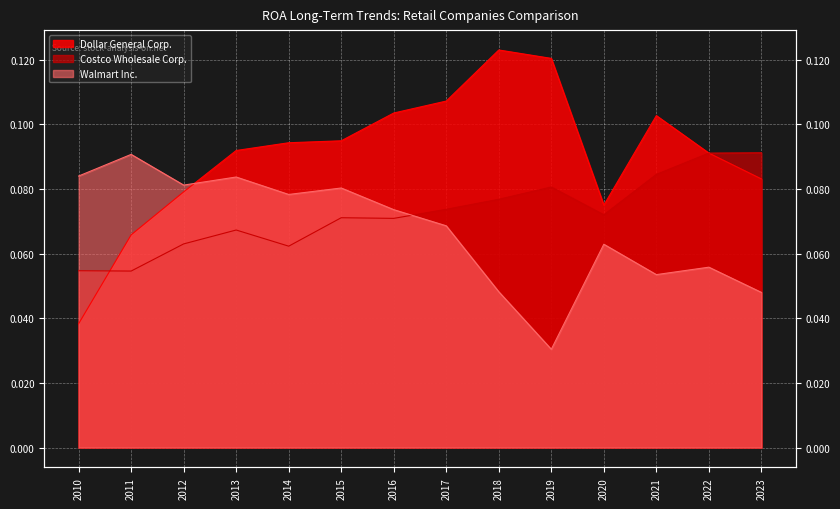

Reading right to left, list all the values displayed in this chart.

Dollar General Corp.: 0.1	0.1	0.1	0.1	0.1	0.1	0.1	0.1	0.1	0.1	0.1	0.1	0.1	0.0
Costco Wholesale Corp.: 0.1	0.1	0.1	0.1	0.1	0.1	0.1	0.1	0.1	0.1	0.1	0.1	0.1	0.1
Walmart Inc.: 0.0	0.1	0.1	0.1	0.0	0.0	0.1	0.1	0.1	0.1	0.1	0.1	0.1	0.1